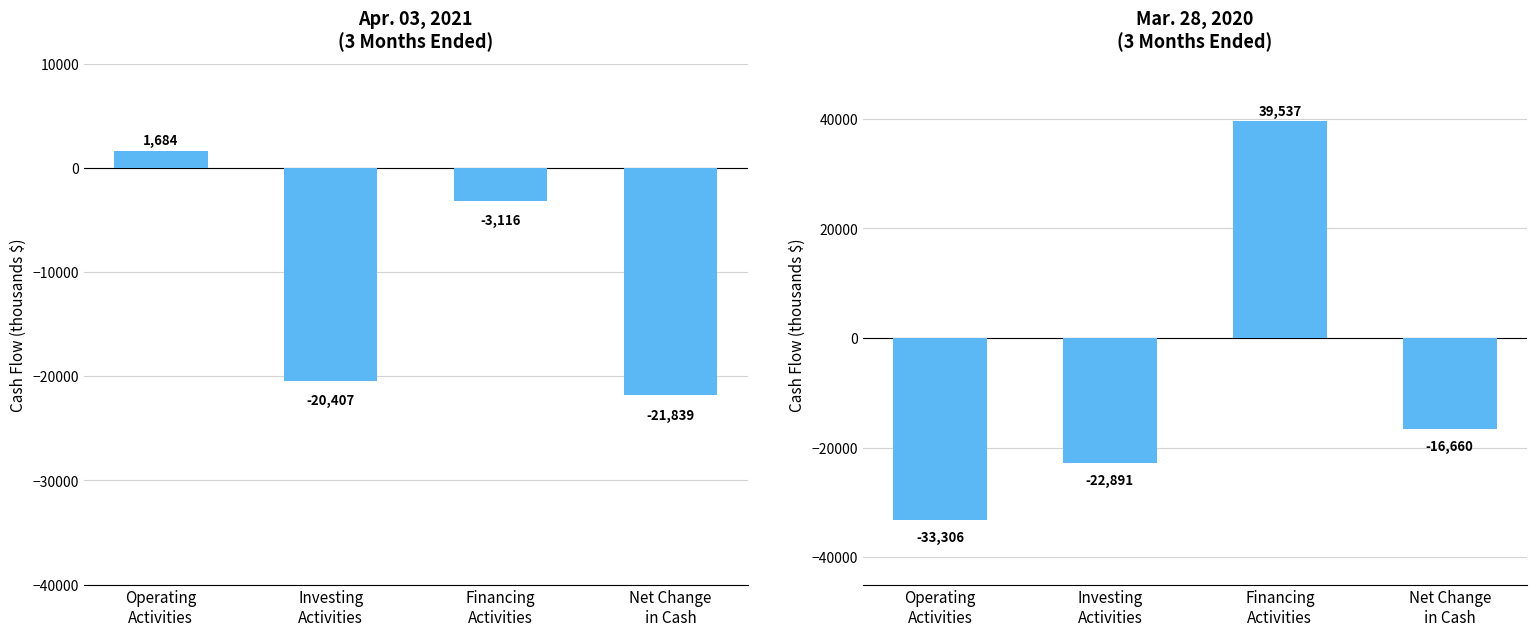

List the labels in order of Mar. 28, 2020 value, largest first.

Financing
Activities, Net Change
in Cash, Investing
Activities, Operating
Activities